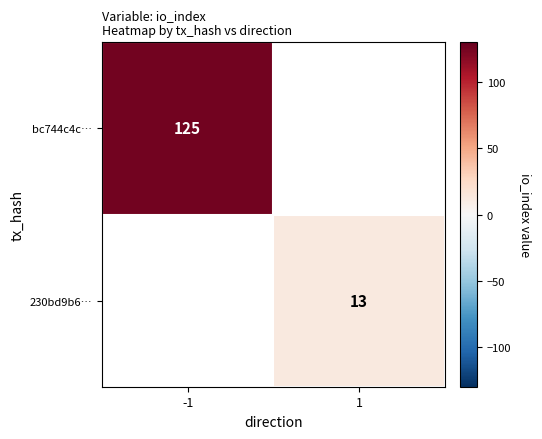

The bc744c4c… series shows 182 at -1. True or false?

False